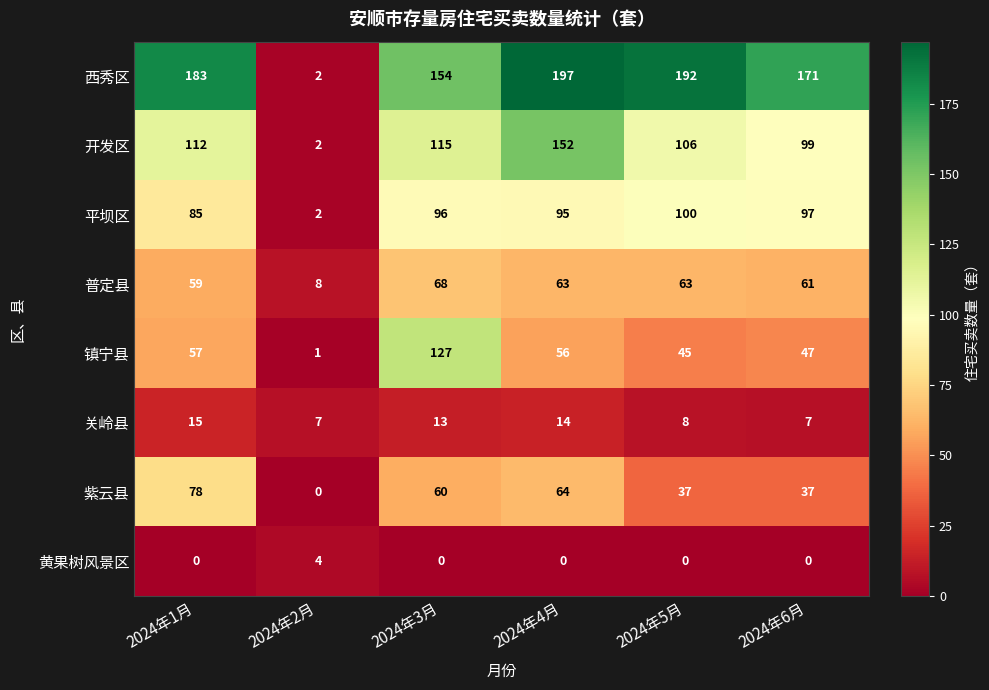

What is the total value across all series at 2024年6月?

519